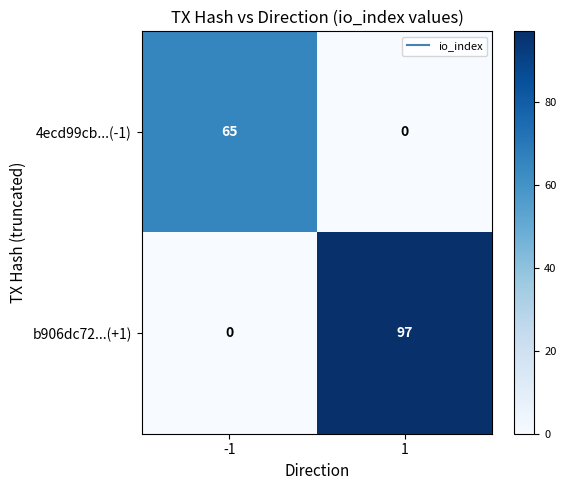

Which series has the largest total across all categories?

b906dc72...(+1)